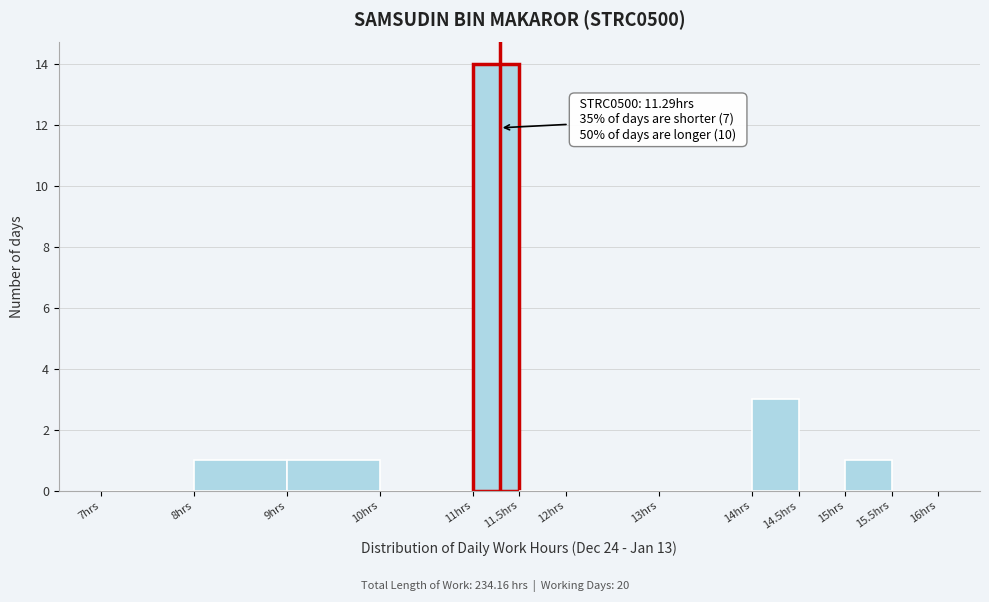

Over which range of the x-axis is the bar tallest?

11.0 to 11.5